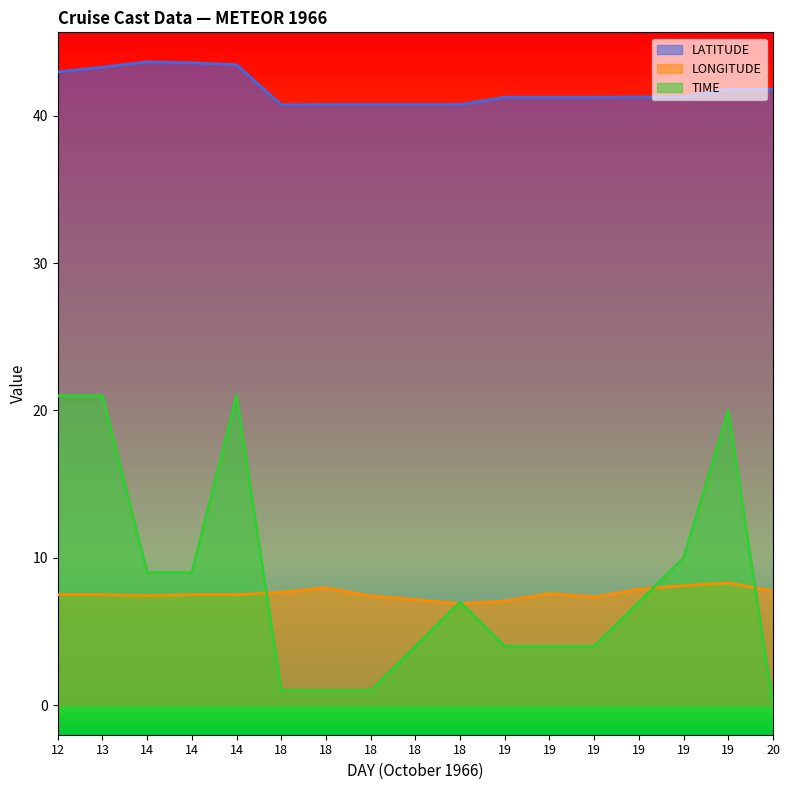

What is the sum of the LATITUDE values at 13 and 18?

84.0